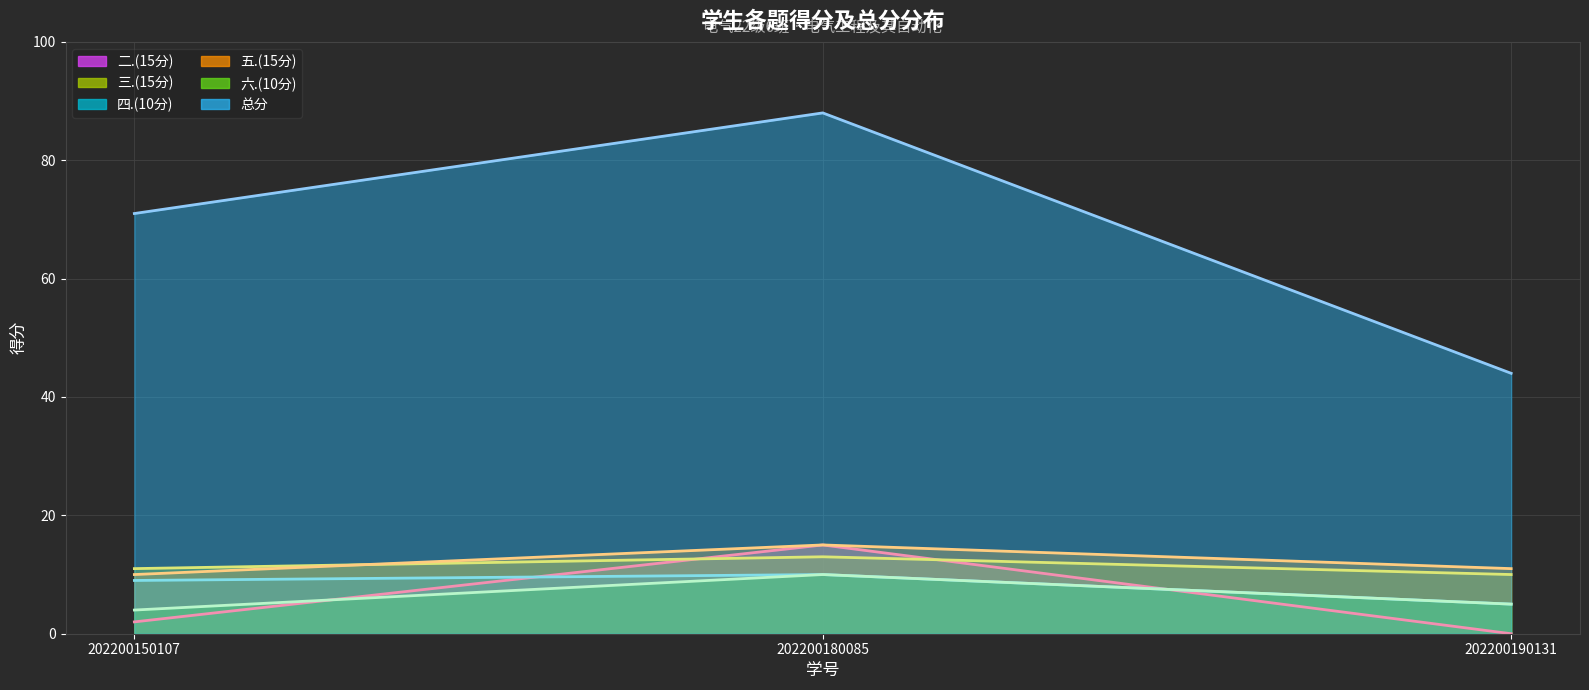

Reading left to right, list all the values displayed in this chart.

二.(15分) (线): 202200150107=2	202200180085=15	202200190131=0
三.(15分) (线): 202200150107=11	202200180085=13	202200190131=10
四.(10分) (线): 202200150107=9	202200180085=10	202200190131=5
五.(15分) (线): 202200150107=10	202200180085=15	202200190131=11
六.(10分) (线): 202200150107=4	202200180085=10	202200190131=5
总分 (线): 202200150107=71	202200180085=88	202200190131=44